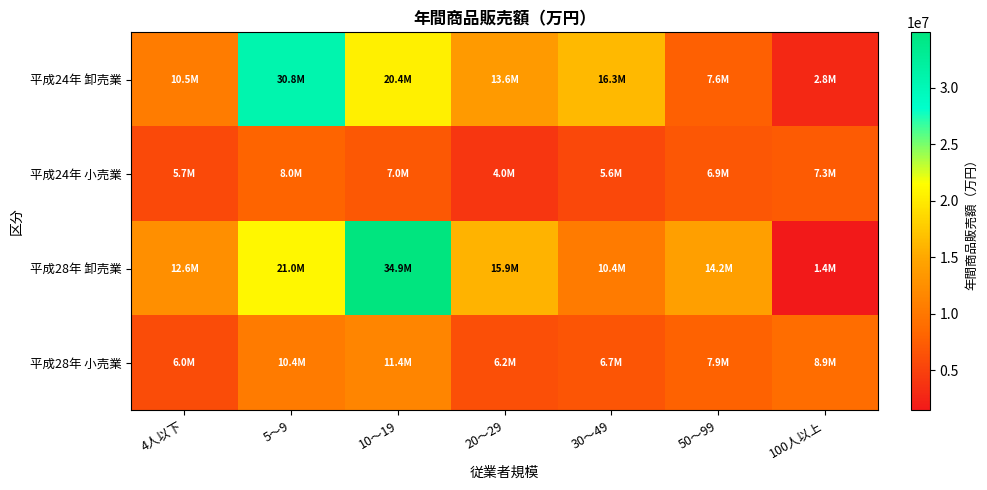

What is the maximum value shown in the chart?

34929809